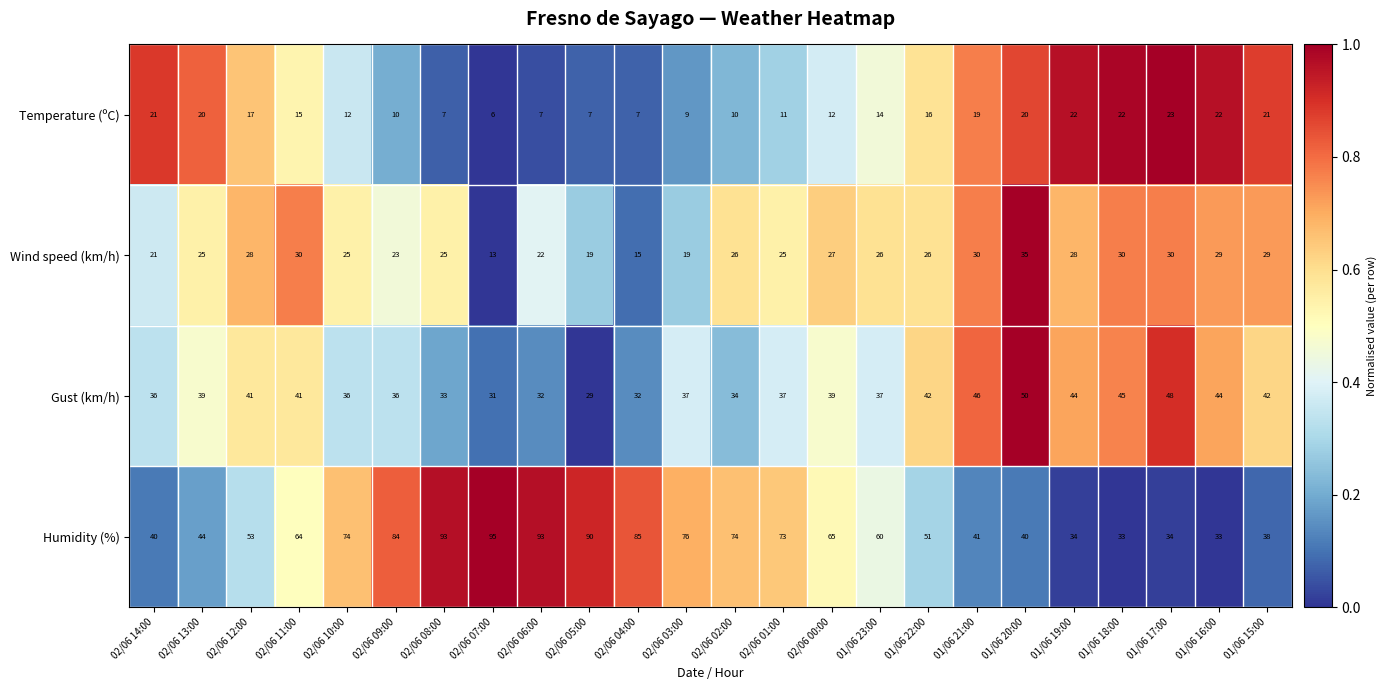

How many categories are shown in the chart?

24